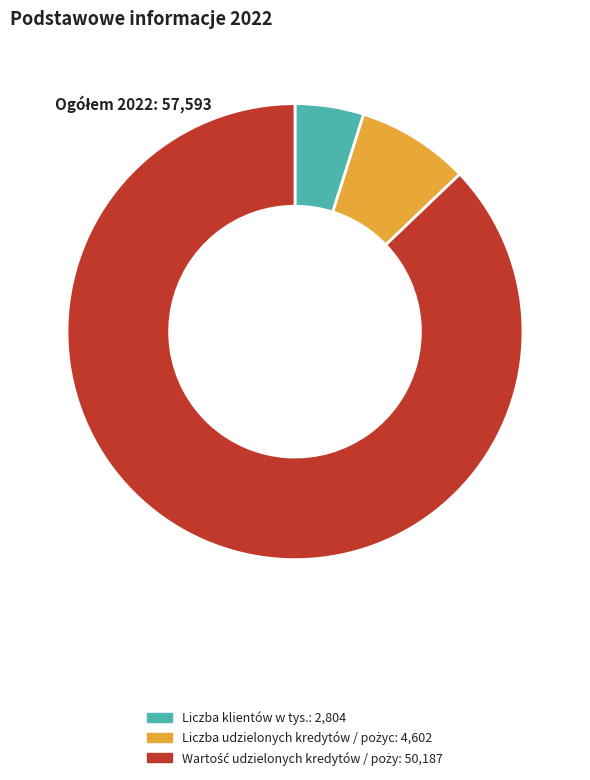

Does any single category account for the majority?

Yes